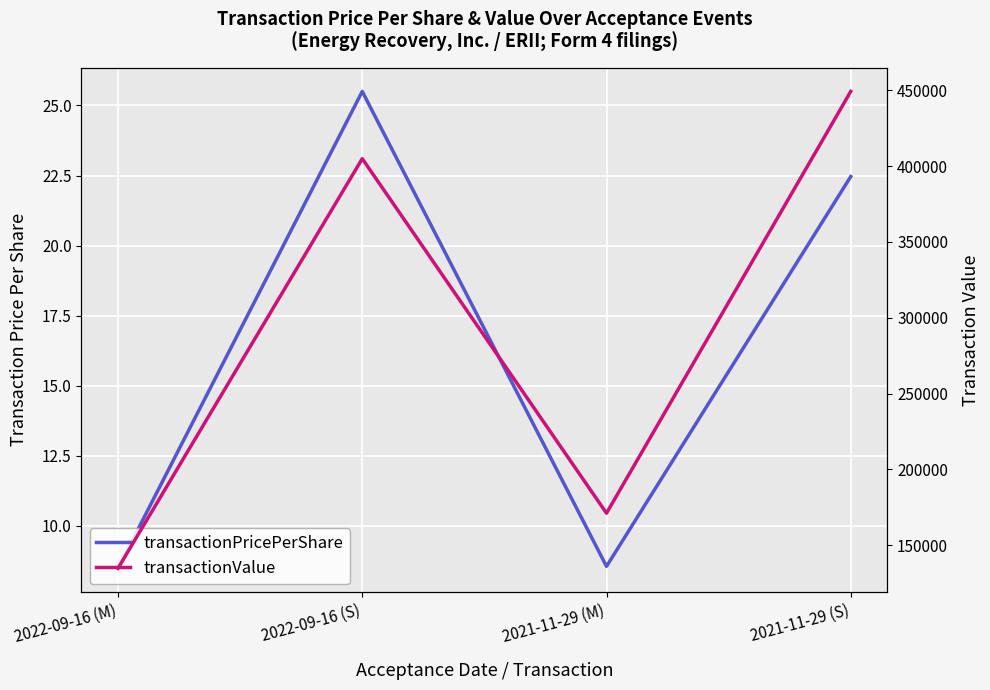

Read the transactionValue value at 2021-11-29 (M).

171094.0